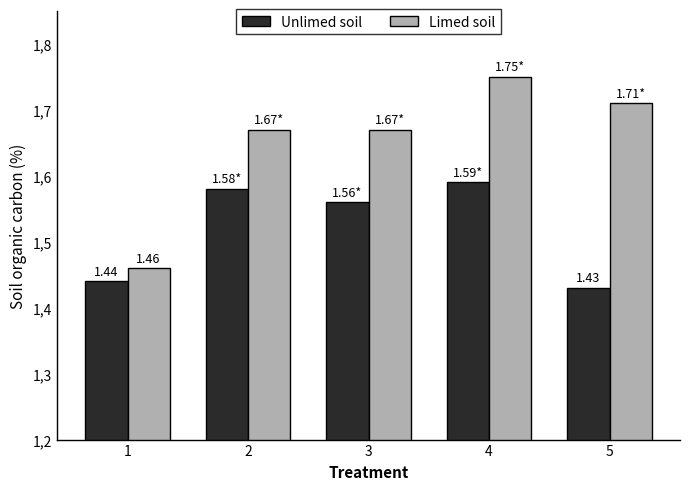

Does the chart contain stacked bars?

No